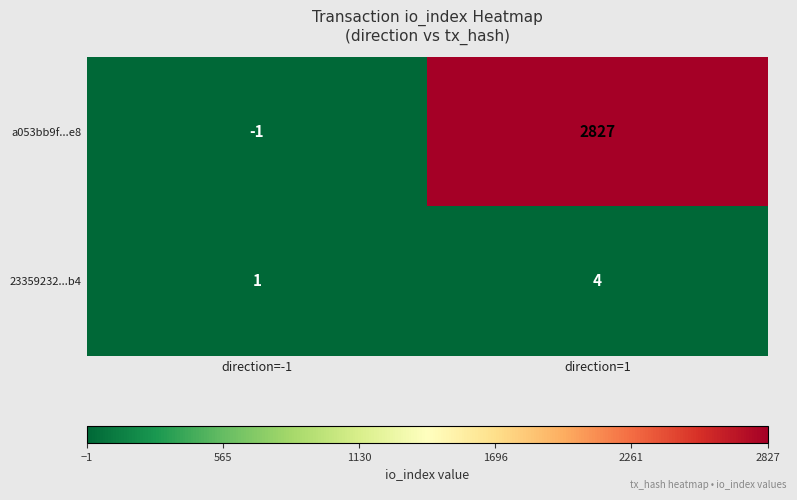

Which series has the largest range (max minus min)?

a053bb9f...e8